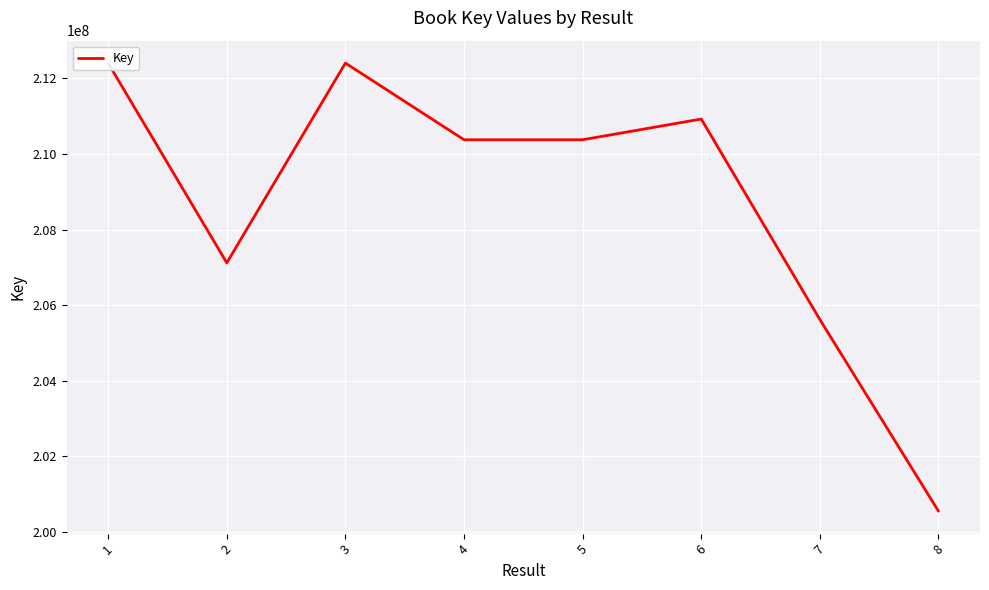

What is the minimum value shown in the chart?

200554214